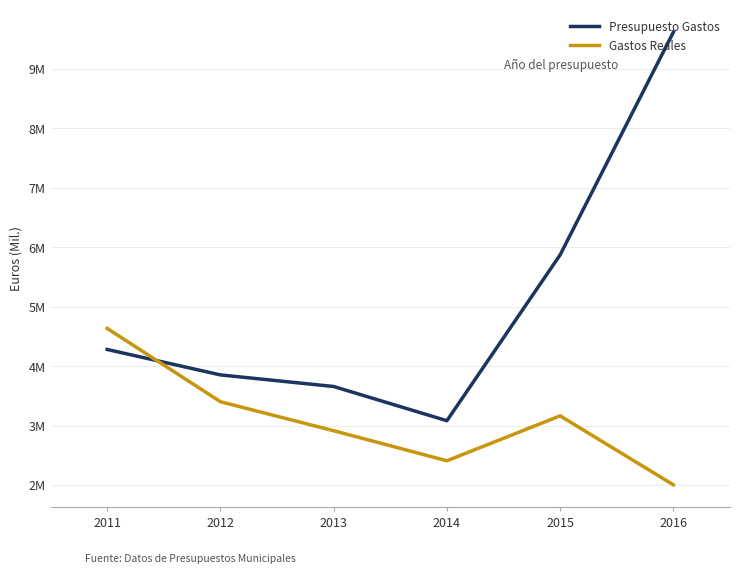

Between 2013 and 2014, which series saw the biggest shift?

Presupuesto Gastos